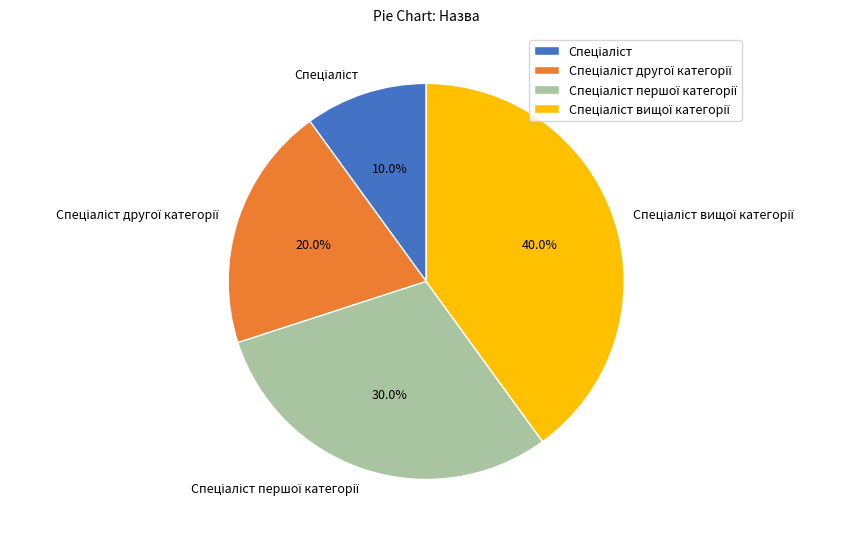

Is there any slice that represents more than half of the pie?

No